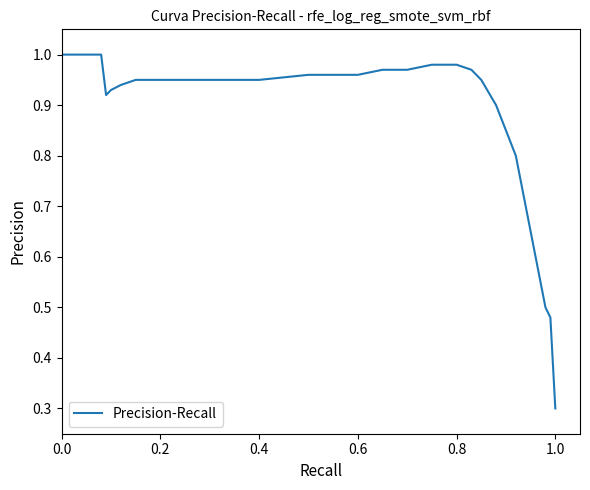

What is the minimum value shown in the chart?

0.3